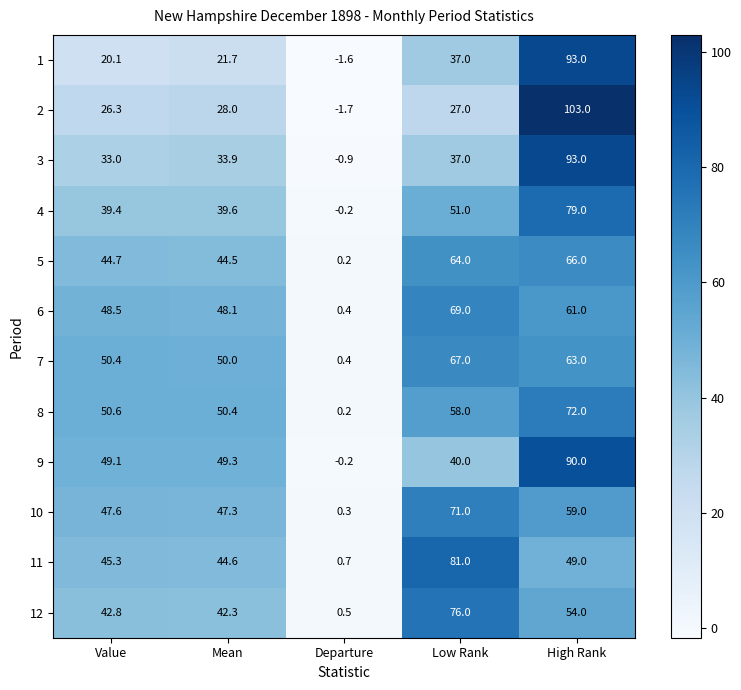

Between Value and Departure, which series saw the biggest shift?

8